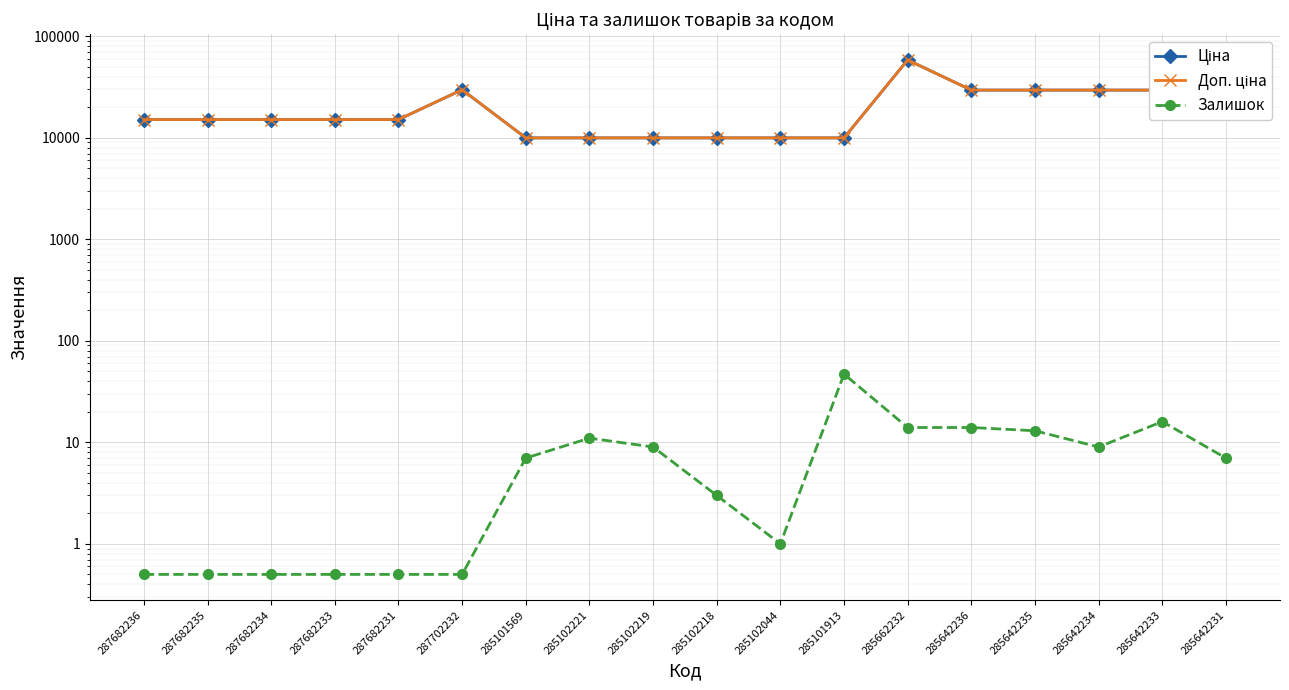

Where is the first local minimum for Залишок?

285102044